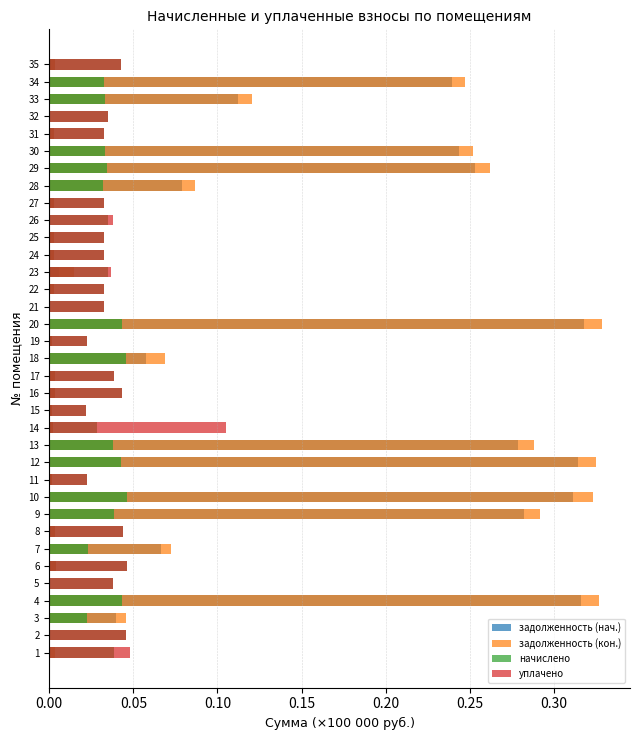

How many values in уплачено are above zero?

21